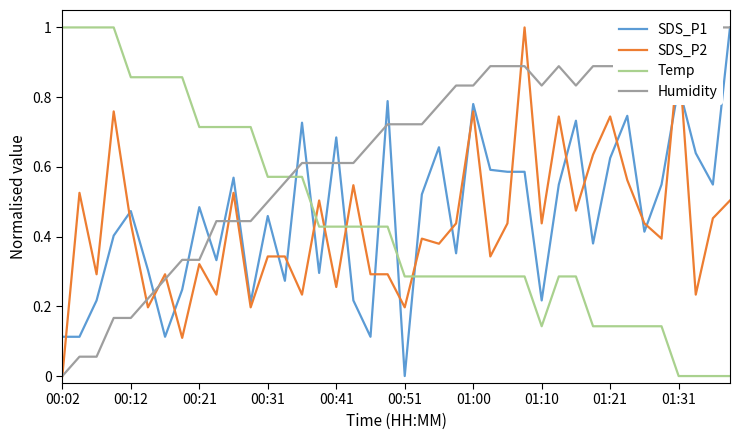

The SDS_P1 series shows 0.2 at 35. True or false?

False